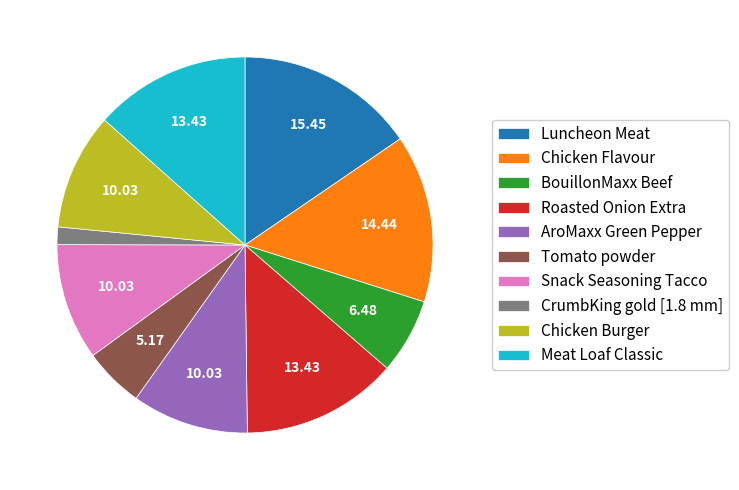

What is the smallest slice in the pie chart?

CrumbKing gold [1.8 mm]